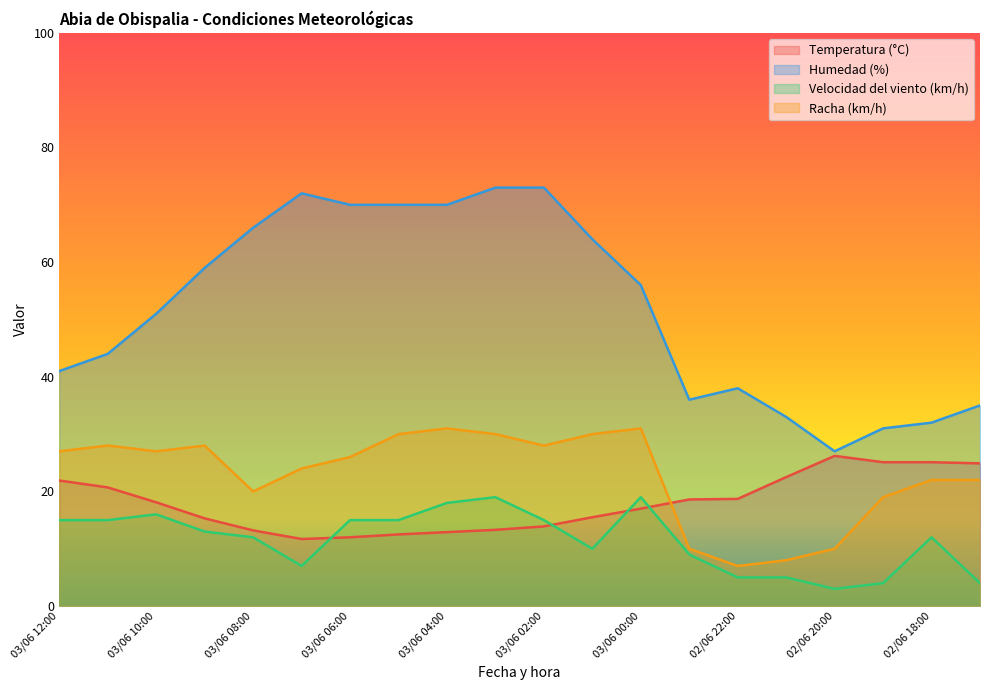

Which series changed the most between 02/06 23:00 and 02/06 19:00?

Racha (km/h)